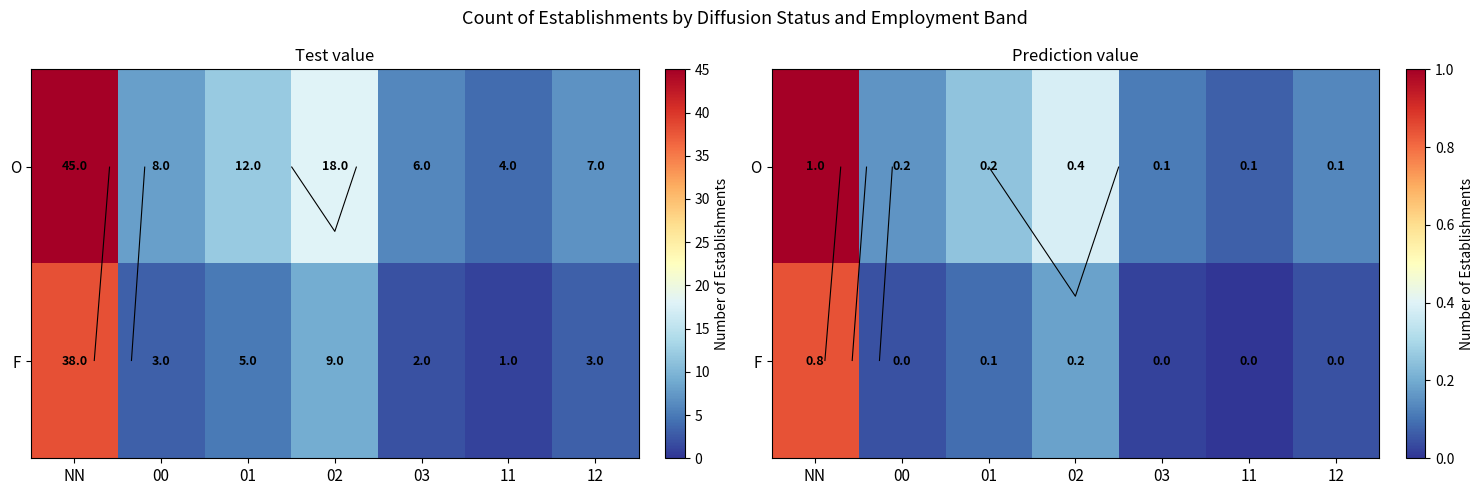

Rank the series by their average value, from highest to lowest.

O, F